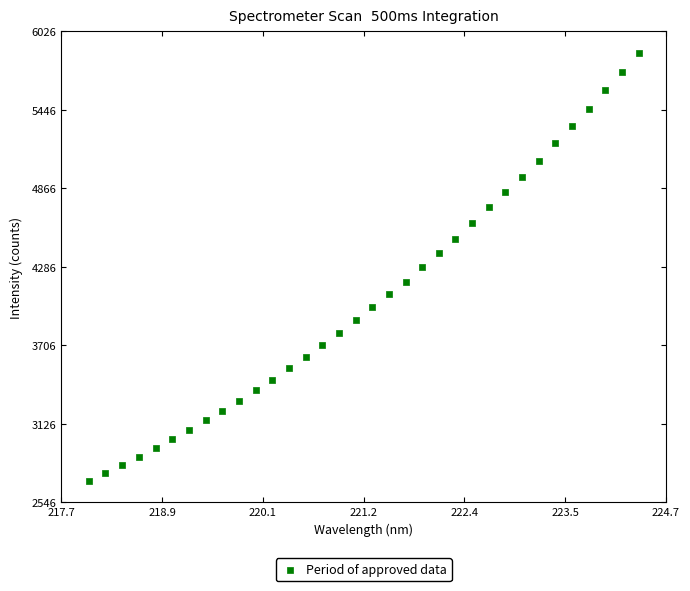

What is the range of Y values (max minus min)?

3162.8